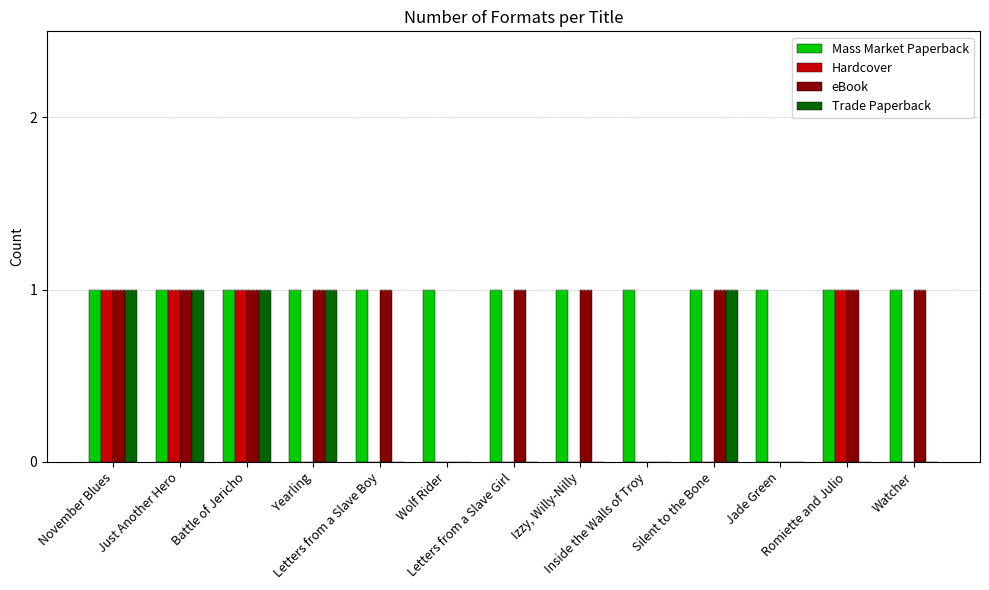

How many eBook values are between 1 and 2?

10